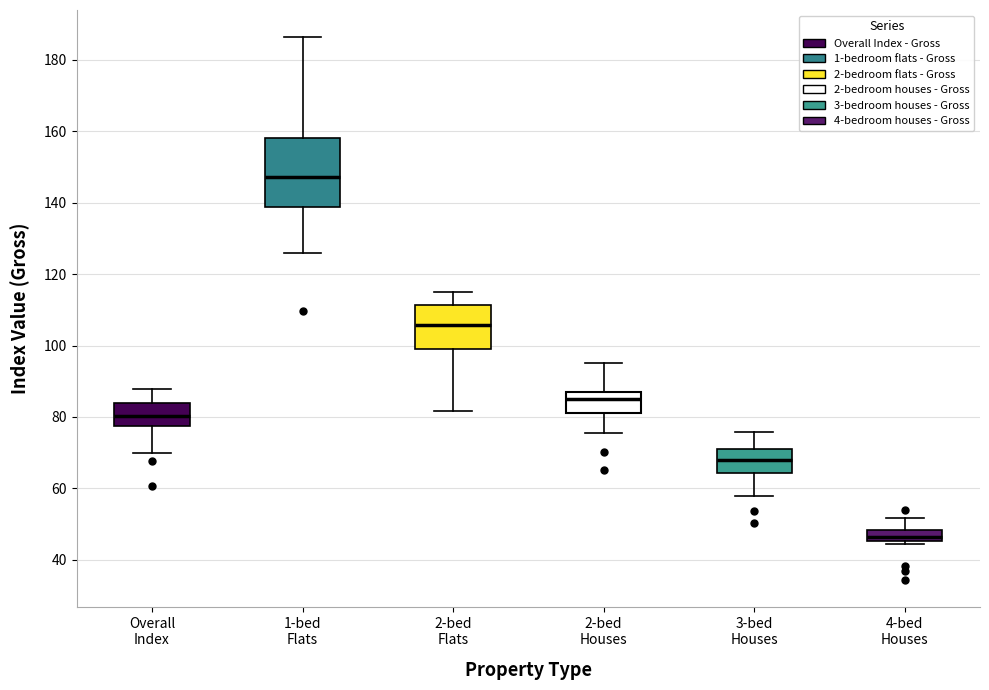

Reading left to right, transcribe this box plot: for each box, give where its median line is, the range the box spans, and where its two whiskers end, as read against the y-axis. The values are not printed on the chart, so give them approximately, as read against the axis.

Overall Index: median 80, box 78 to 84, whiskers 70 to 88
1-bed Flats: median 148, box 138 to 158, whiskers 126 to 186
2-bed Flats: median 106, box 100 to 112, whiskers 82 to 116
2-bed Houses: median 84, box 82 to 88, whiskers 76 to 96
3-bed Houses: median 68, box 64 to 72, whiskers 58 to 76
4-bed Houses: median 46 (inside the box), box 46 to 48, whiskers 44 to 52